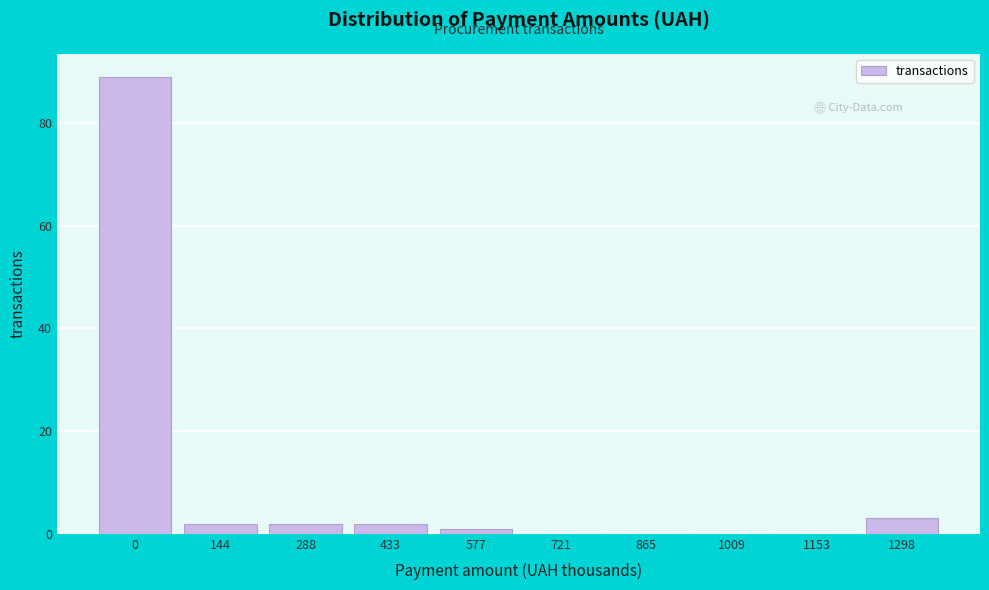

Reading left to right, transcribe all the data shown in this chart.

0=89	144=2	288=2	433=2	577=1	721=0	865=0	1009=0	1153=0	1298=3